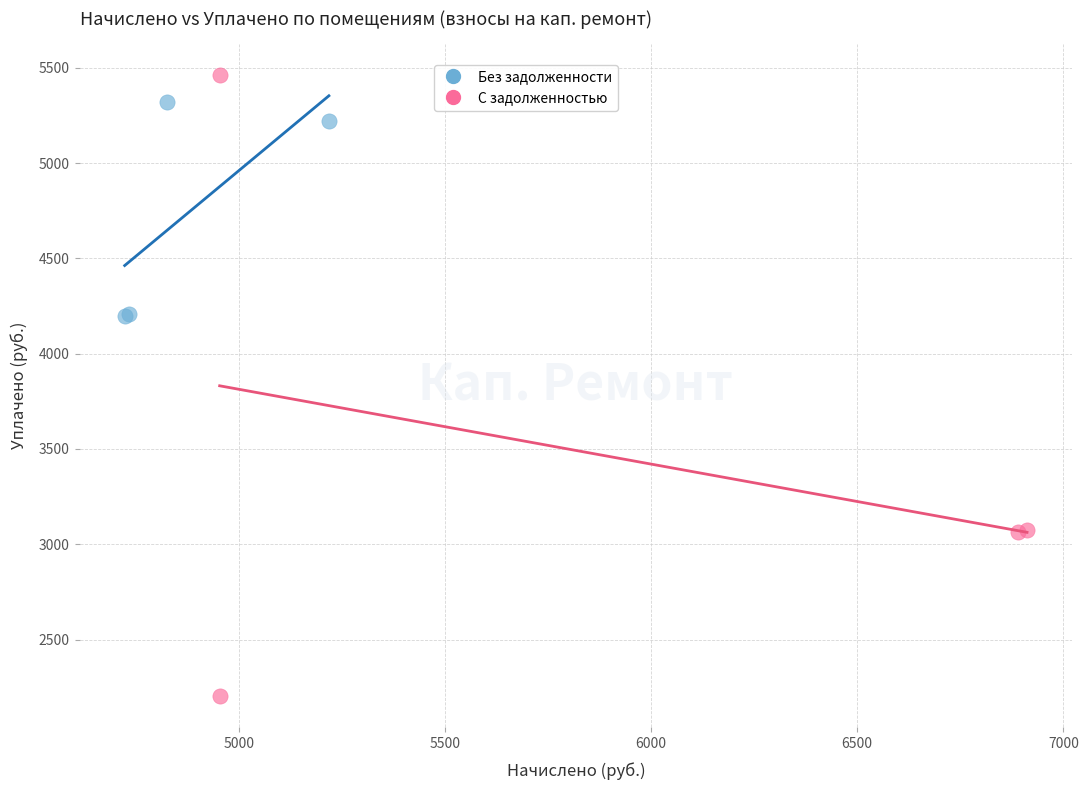

Which series contains the highest Y value?

С задолженностью